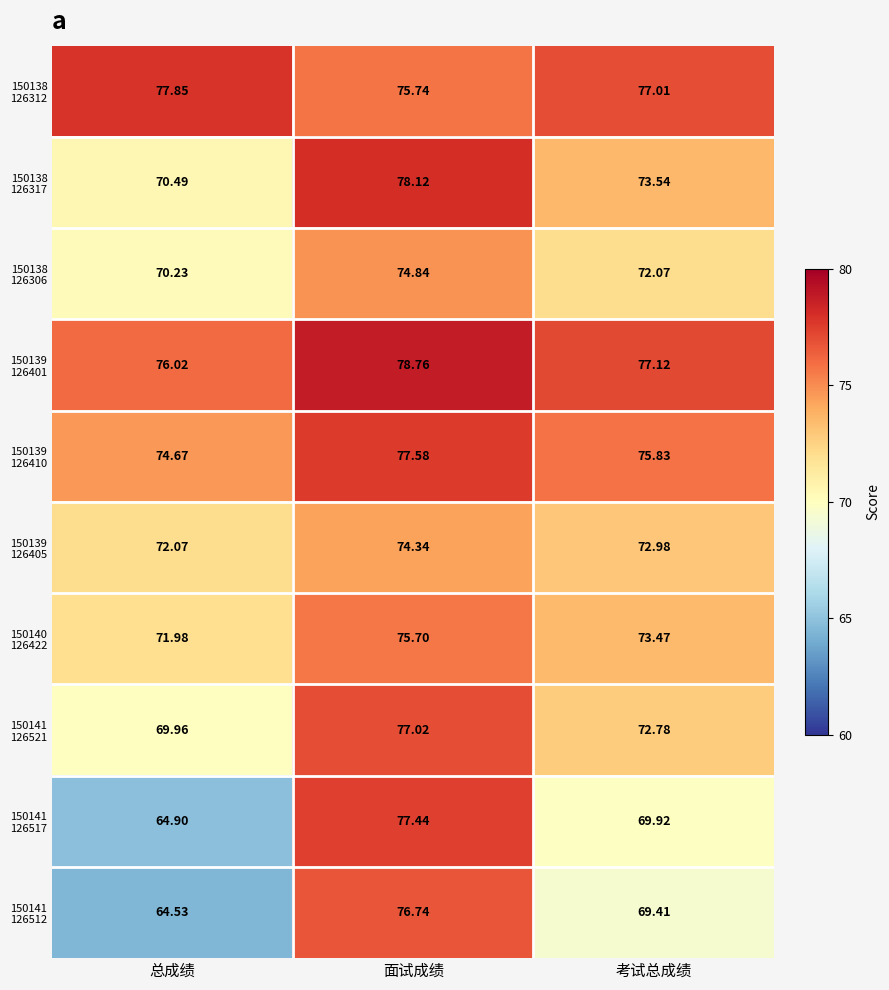

What is the maximum value shown in the chart?

78.8